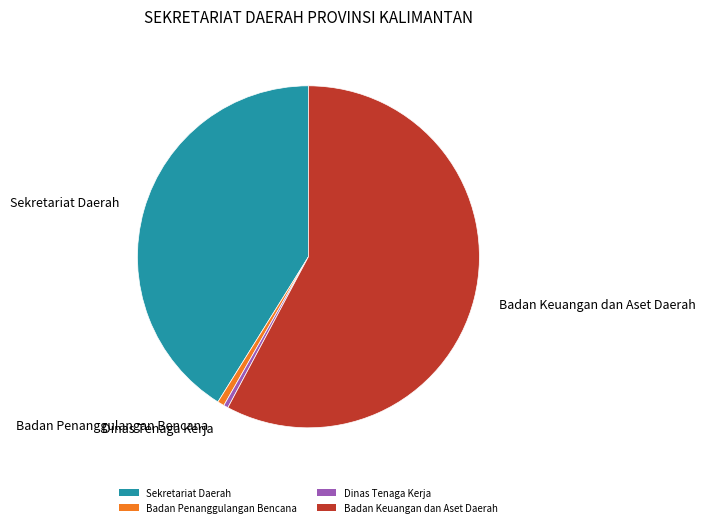

Which category has the biggest portion of the pie?

Badan Keuangan dan Aset Daerah